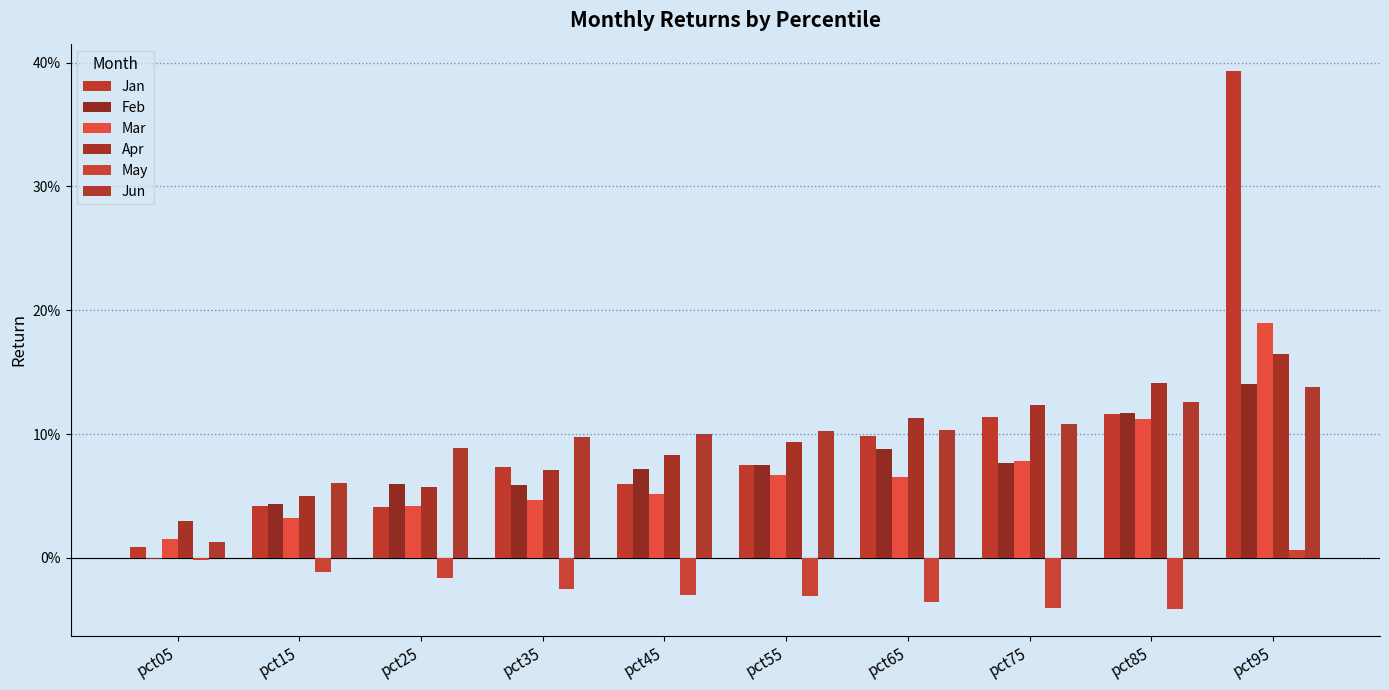

What is the difference between the Jan values at pct15 and pct75?

0.1